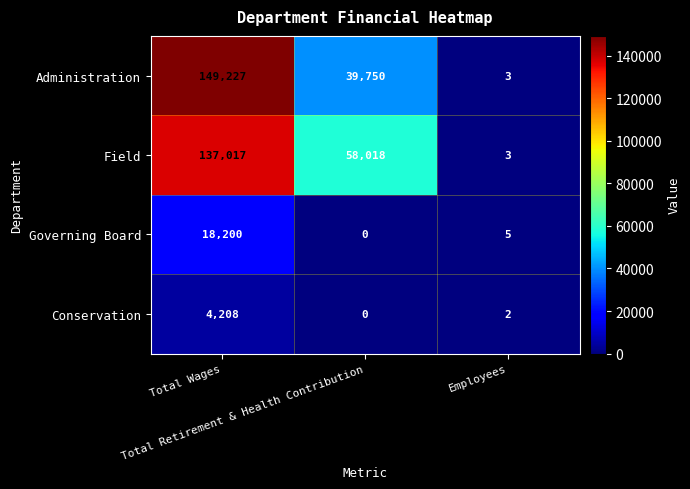

Rank the series by their maximum value, from lowest to highest.

Conservation, Governing Board, Field, Administration